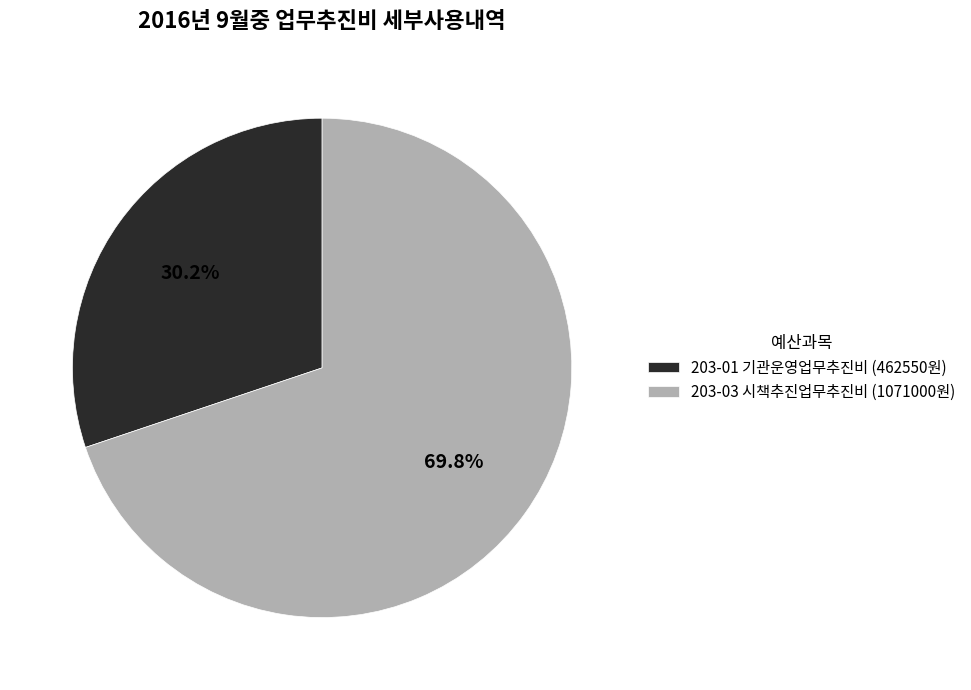

What percentage is the 203-03 시책추진업무추진비 slice, to the nearest percent?

70%